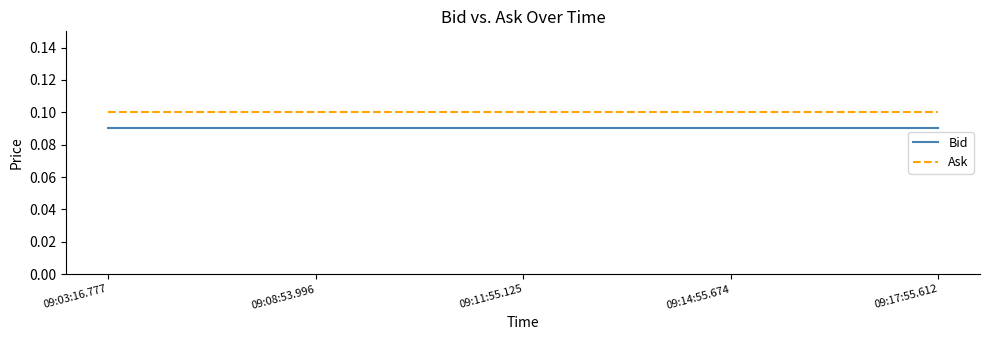

What are all the series names shown in the legend?

Bid, Ask